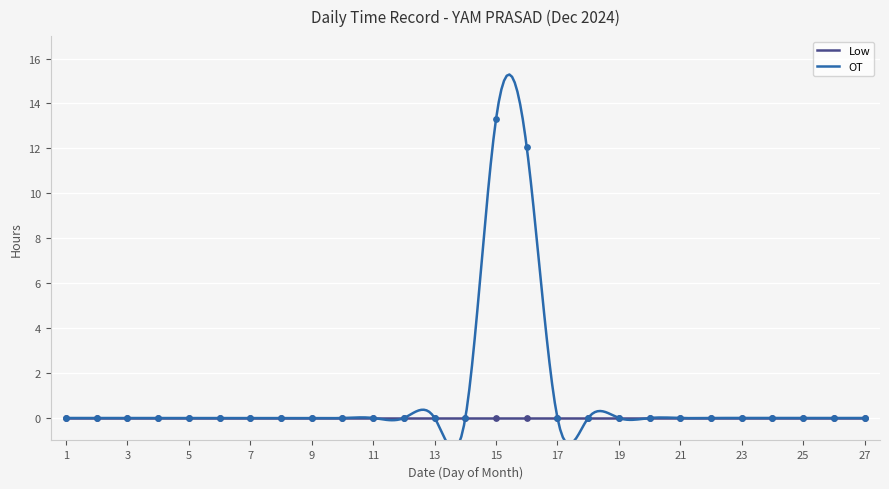

Between 16 and 27, which is larger?

16